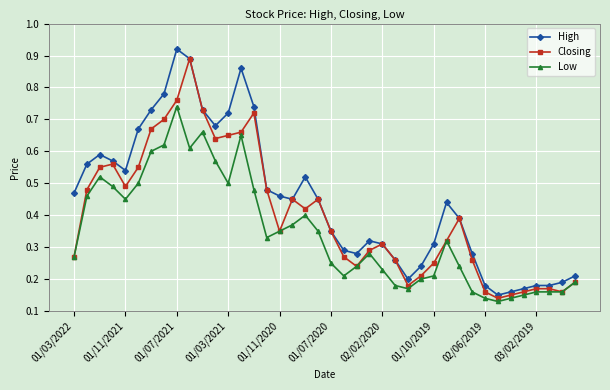

True or false: Low has more than 1 points higher than both neighbors.

True